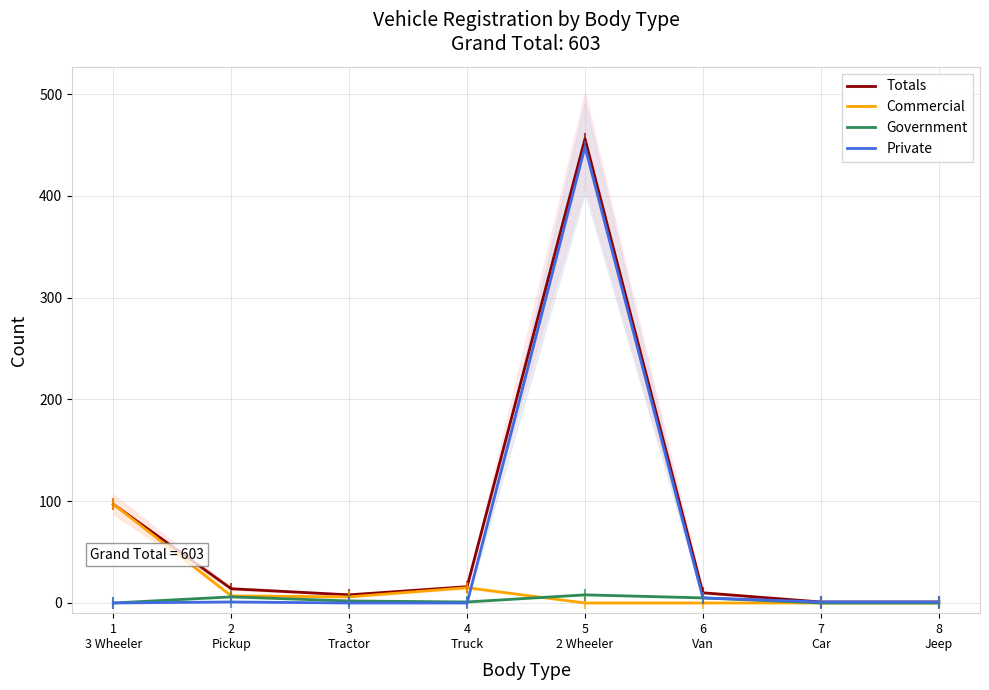

Which series has the largest total across all categories?

Totals